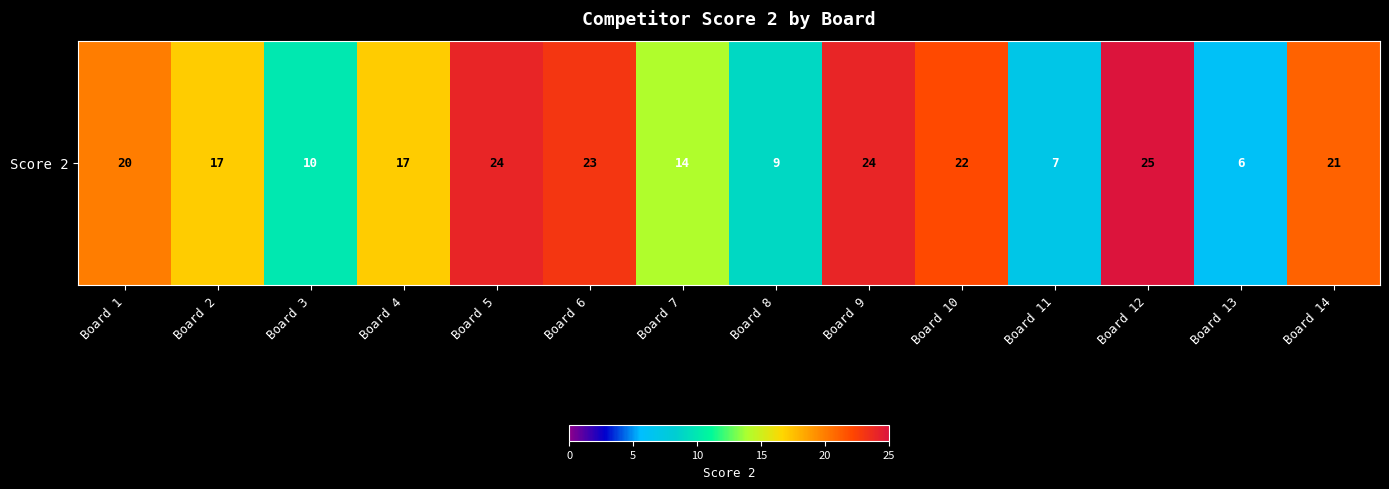

What is the approximate value at Board 5, to the nearest 5?

25